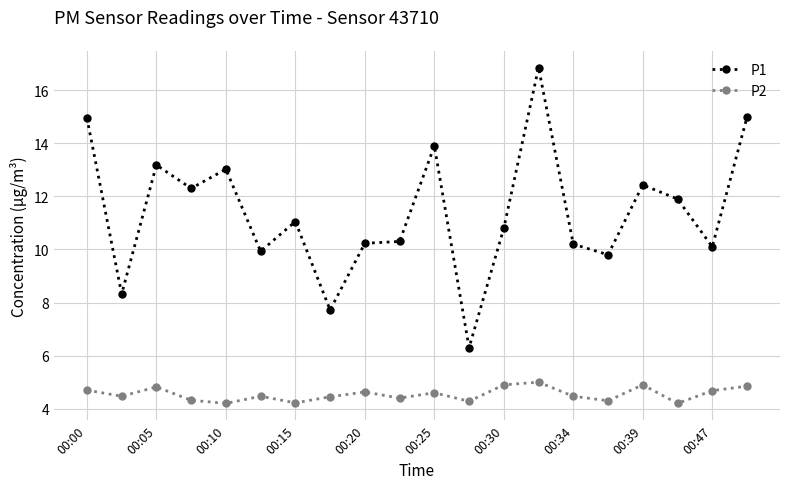

Rank the series by their average value, from highest to lowest.

P1, P2